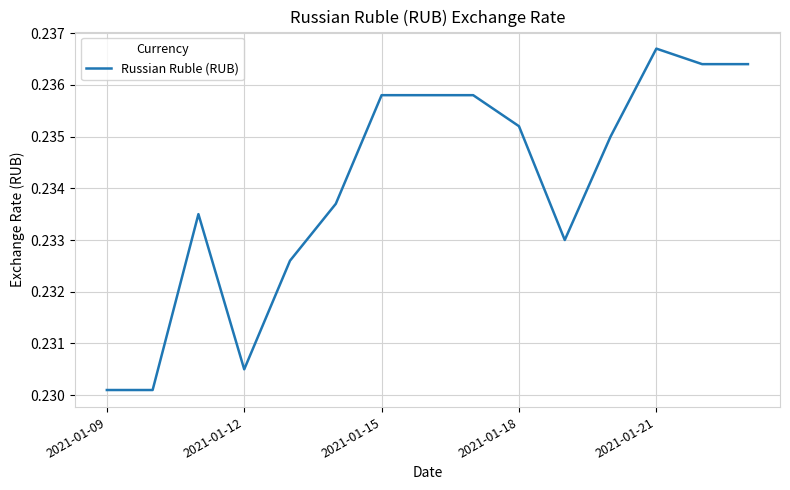

How many distinct data groups are displayed?

1